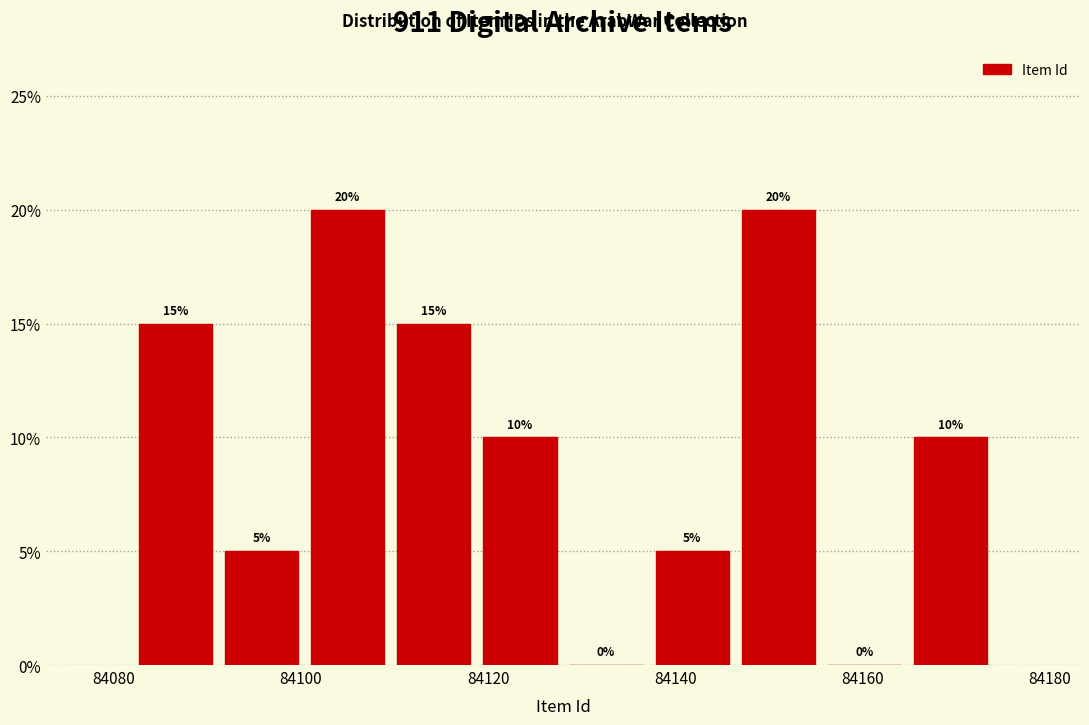

Reading left to right, transcribe this chart: for each bar, give the range it covers on the x-axis and its height. The bar edges are not printed on the chart, so give them approximately, as read against the axis.

84082.0 to 84091.2: 15
84091.2 to 84100.4: 5
84100.4 to 84109.6: 20
84109.6 to 84118.8: 15
84118.8 to 84128.0: 10
84128.0 to 84137.2: 0
84137.2 to 84146.4: 5
84146.4 to 84155.6: 20
84155.6 to 84164.8: 0
84164.8 to 84174.0: 10